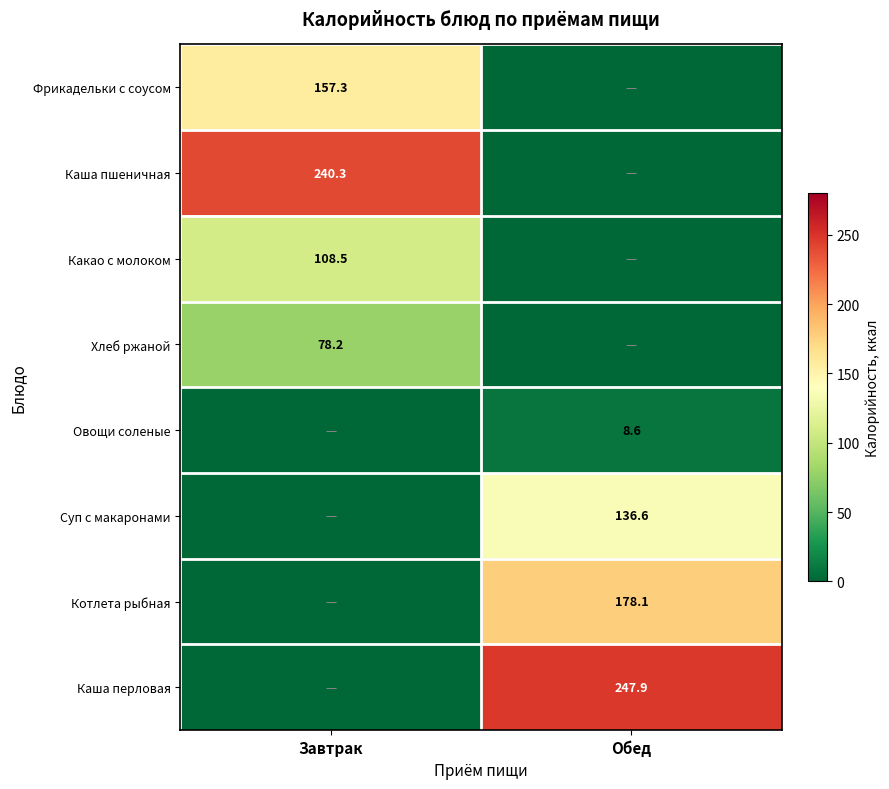

Is the value of Хлеб ржаной at Завтрак greater than the value of Каша перловая at Обед?

No